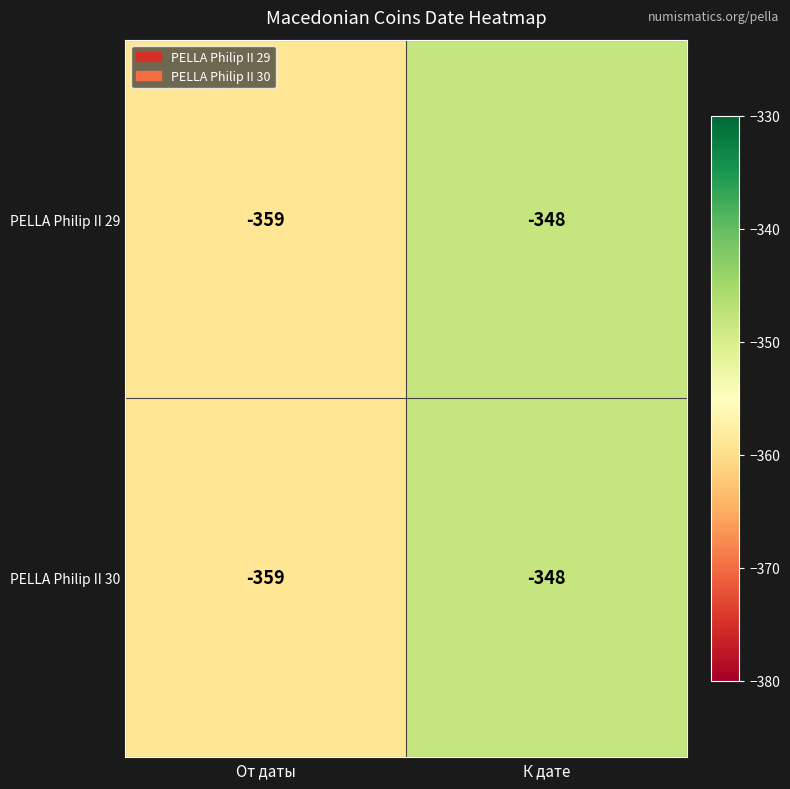

At which category is the sum across all series the highest?

К дате